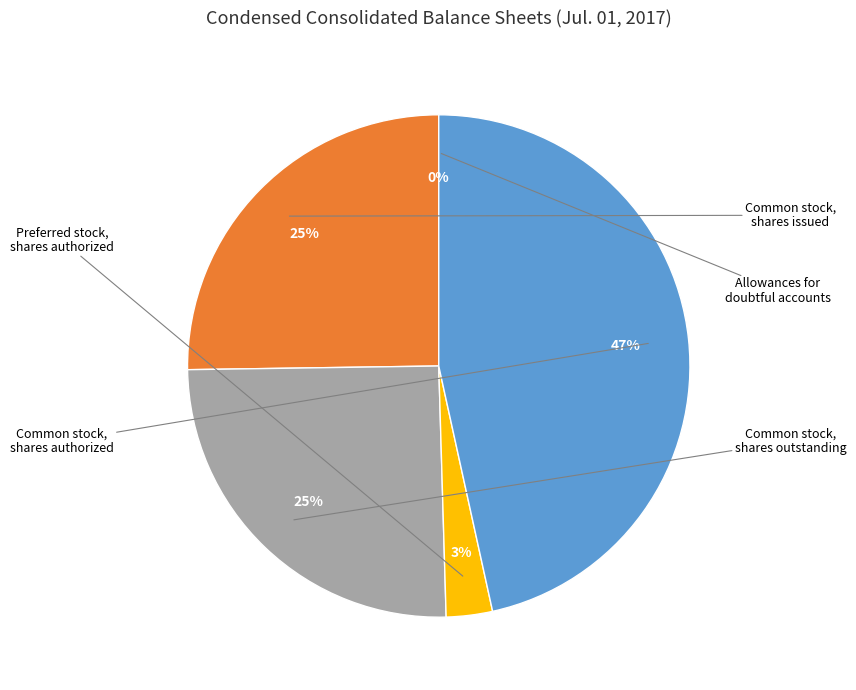

What is the total percentage of Preferred stock, shares authorized and Common stock, shares authorized?

49.5%